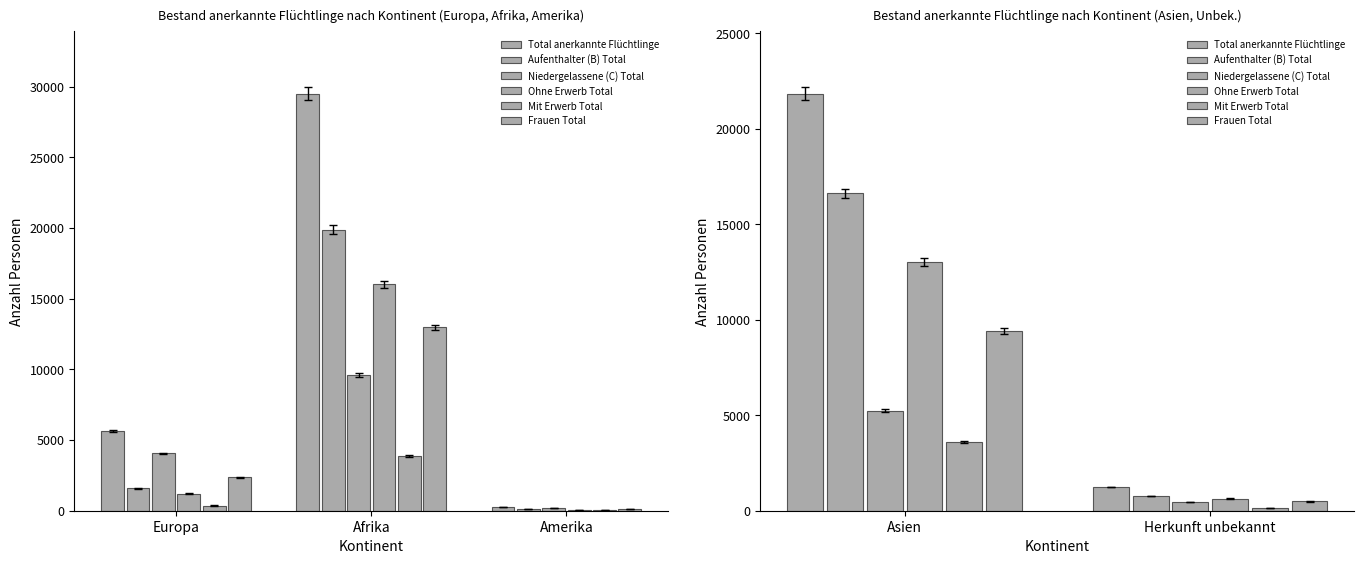

What are all the series names shown in the legend?

Total anerkannte Flüchtlinge, Aufenthalter (B) Total, Niedergelassene (C) Total, Ohne Erwerb Total, Mit Erwerb Total, Frauen Total